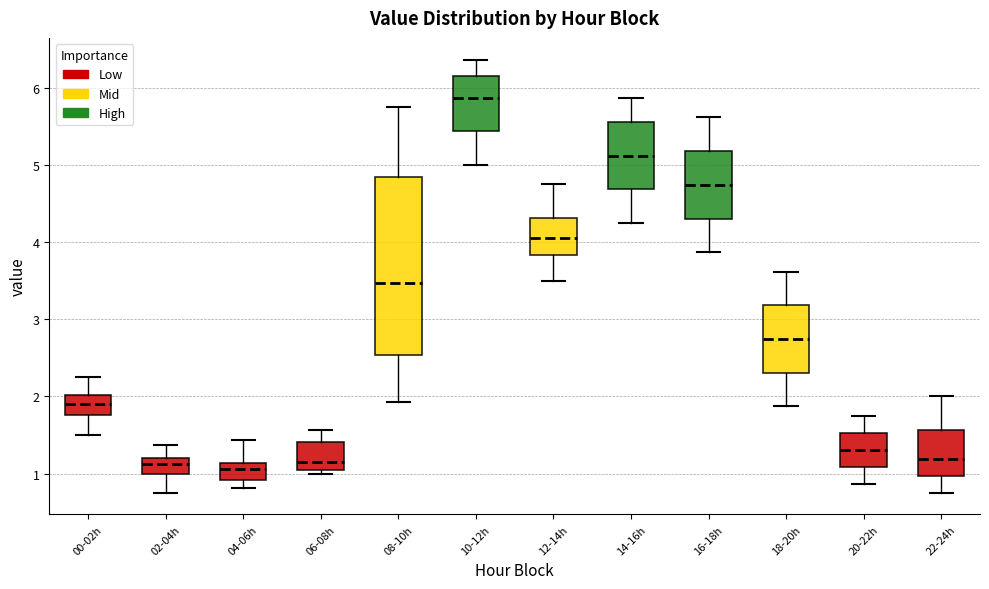

Where does the median line of the box for 14-16h sit on the y-axis? The values are not printed on the chart, so give them approximately, as read against the axis.

5.1